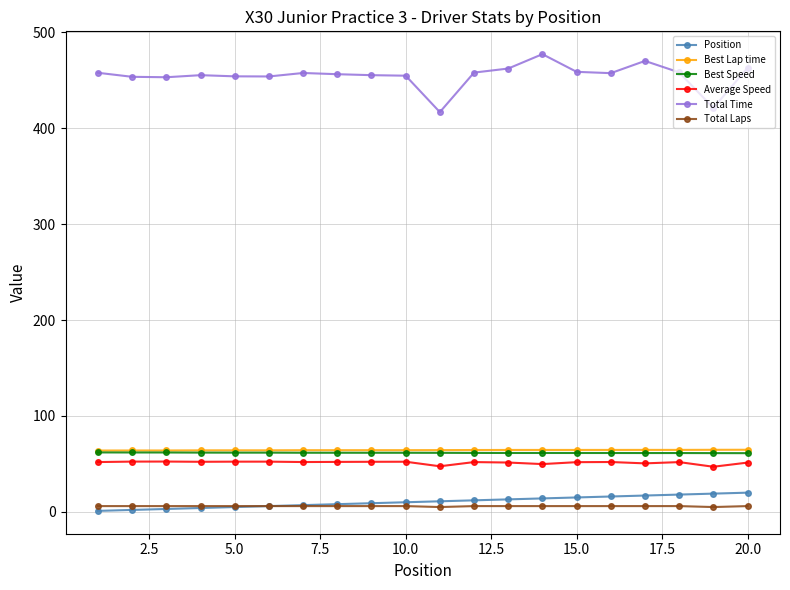

Which series has the widest spread of values?

Total Time